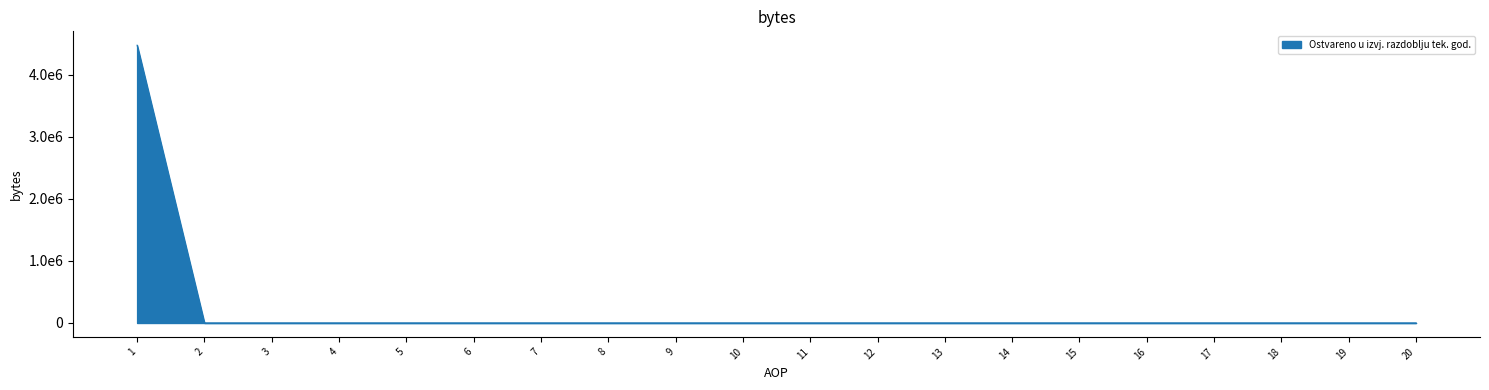

Does the chart display data point markers on the line(s)?

No